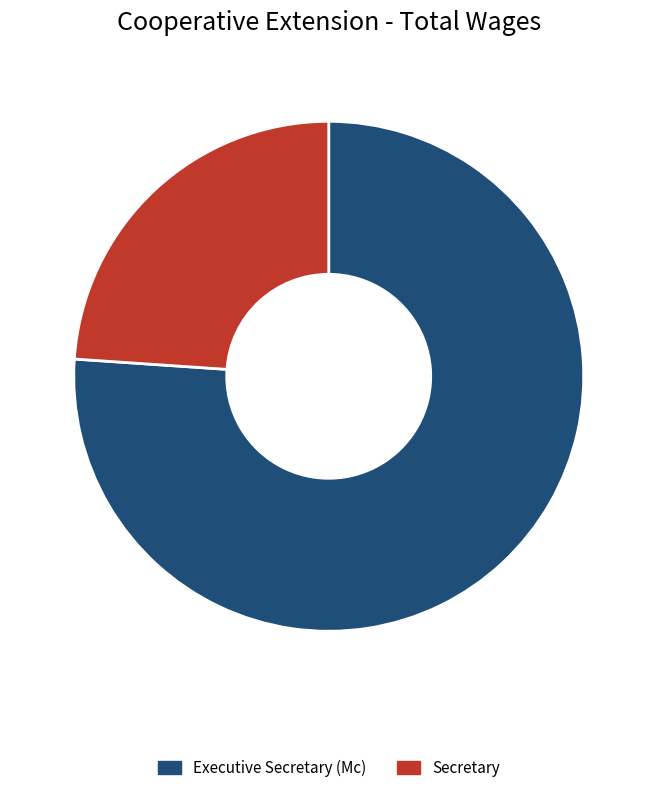

Which category has the smallest portion of the pie?

Secretary